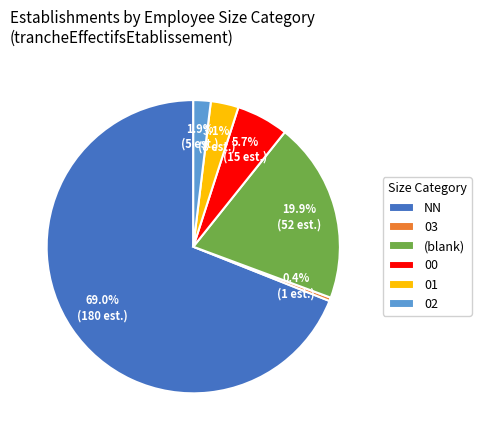

Which category has the smallest portion of the pie?

03